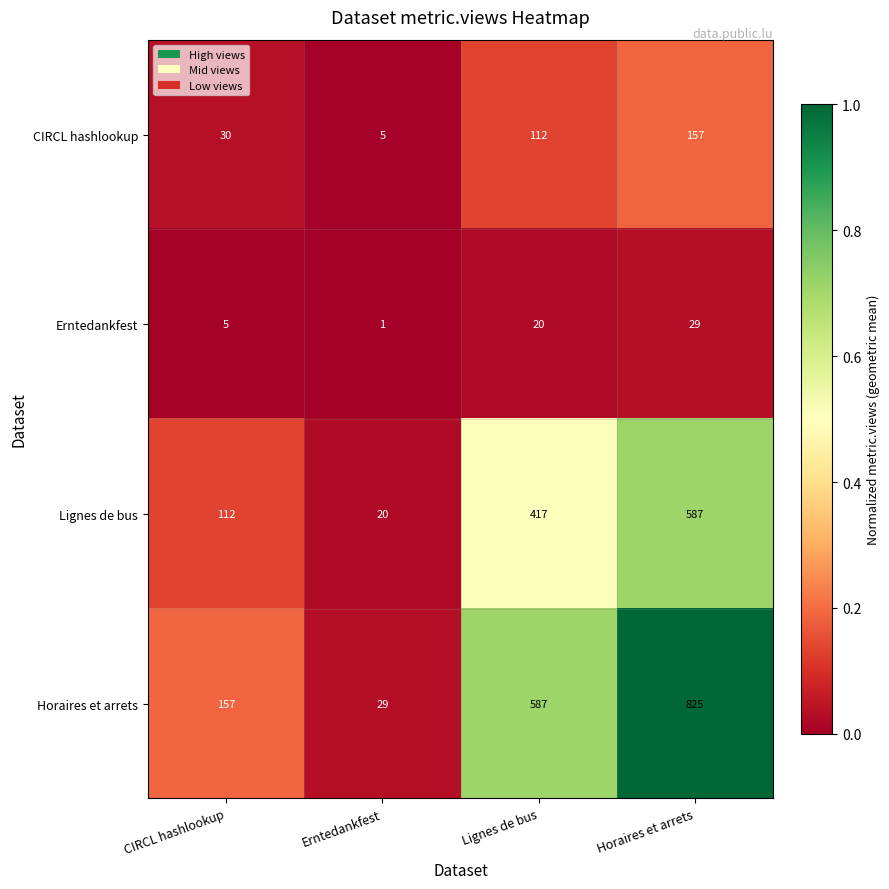

What is the sum of the Erntedankfest values at Horaires et arrets and Erntedankfest?

30